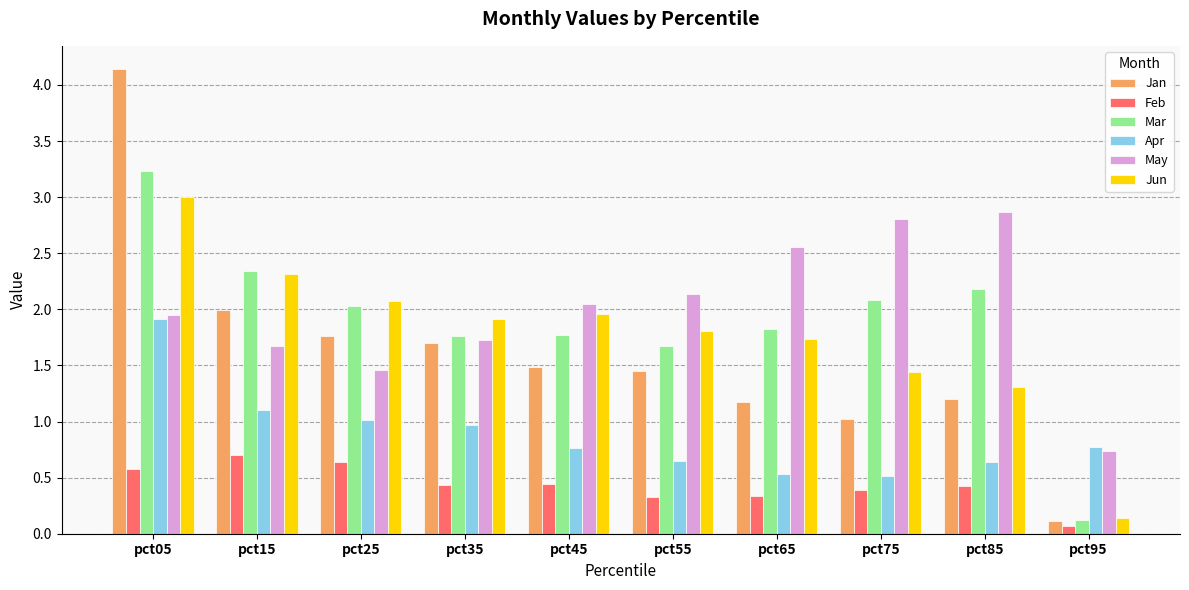

What is the maximum value for Jan?

4.1